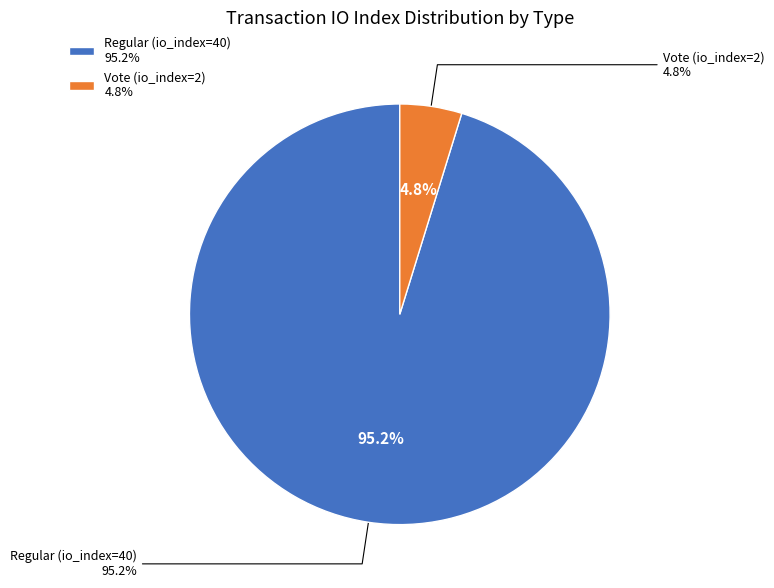

Count the number of slices in the pie.

2